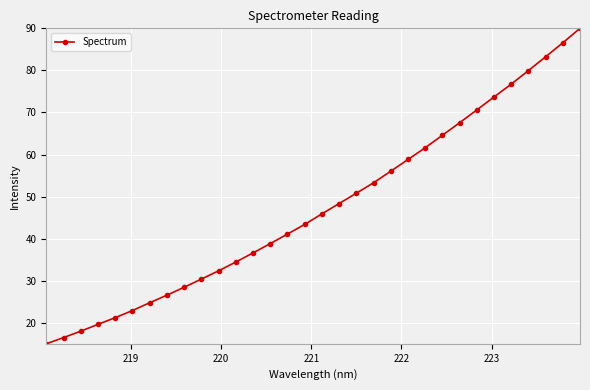

What is the difference between the second highest and second lowest values?

70.1